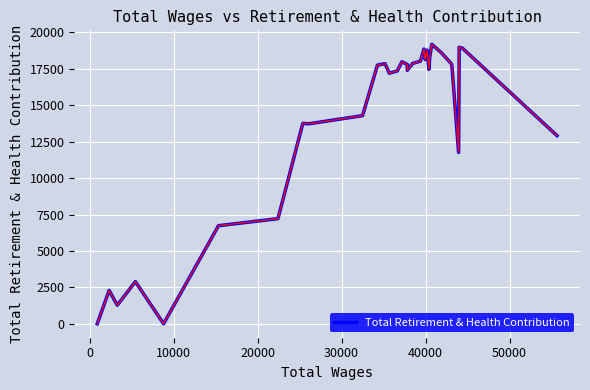

What is the difference between the maximum and minimum values?

19189